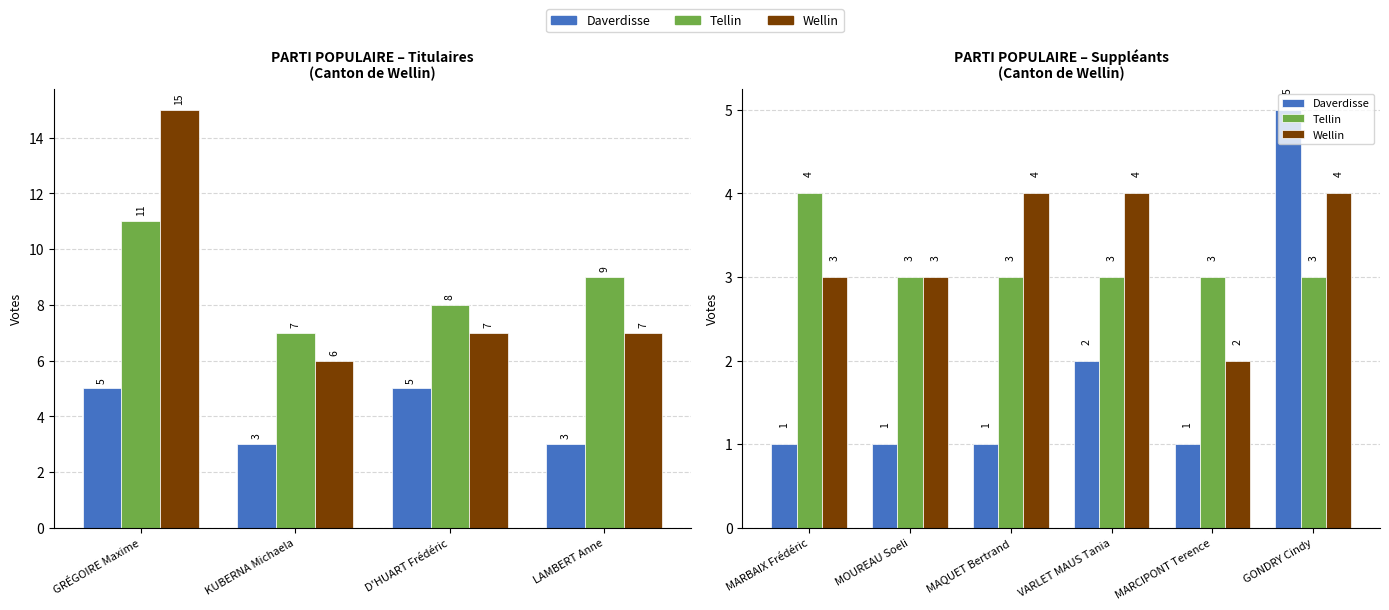

Which has a higher value, MARCIPONT Terence or VARLET MAUS Tania?

VARLET MAUS Tania